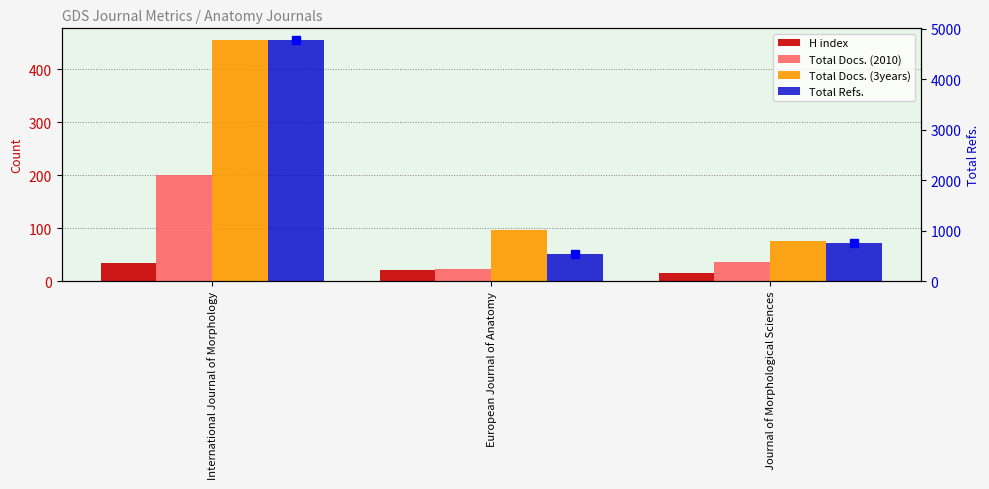

What is the average value of the Total Docs. (2010) series?

87